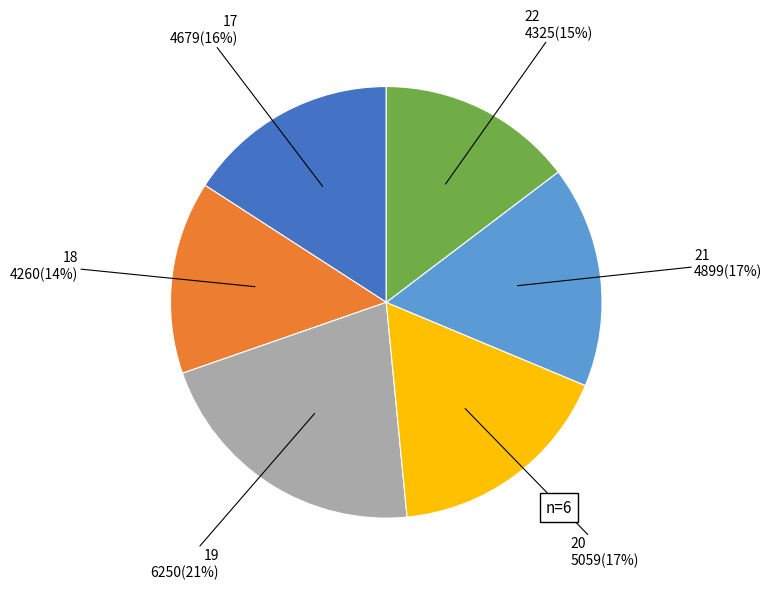

To the nearest percent, what is the average slice percentage?

17%